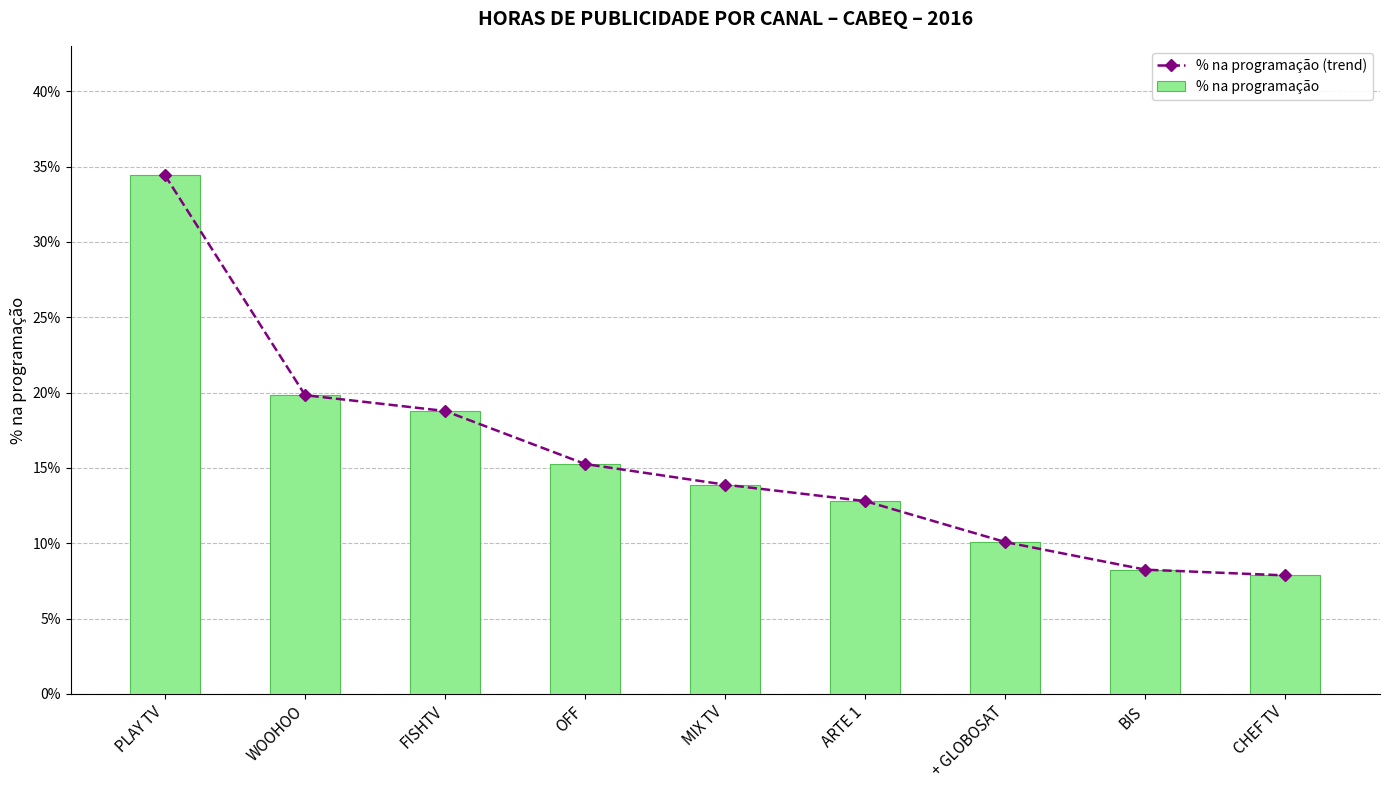

What position from the left is PLAY TV?

1